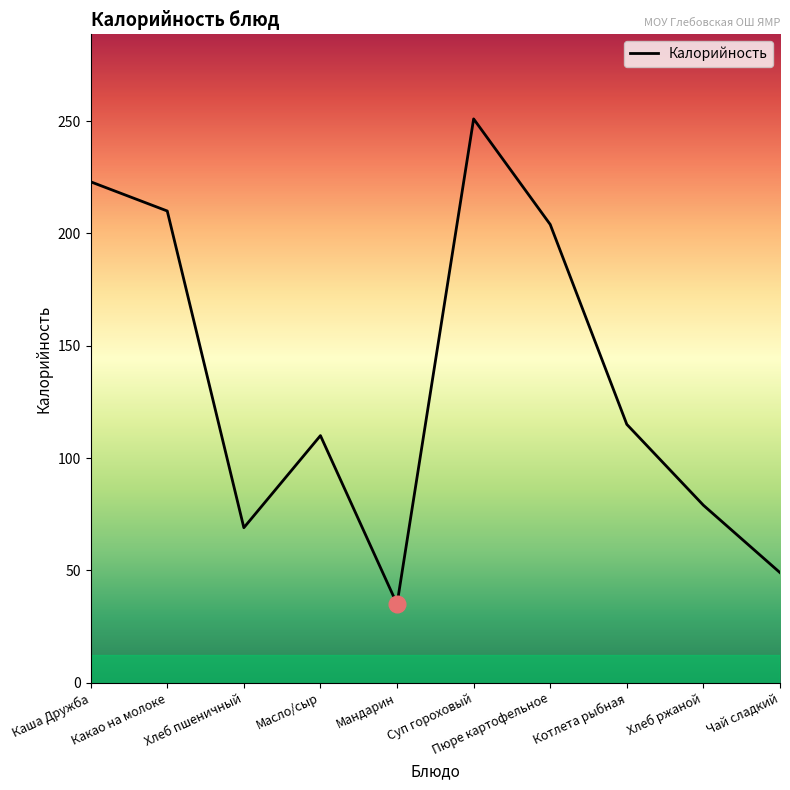

Reading right to left, what are all the values shown in this chart?

49	79	115	204	251	35	110	69	210	223